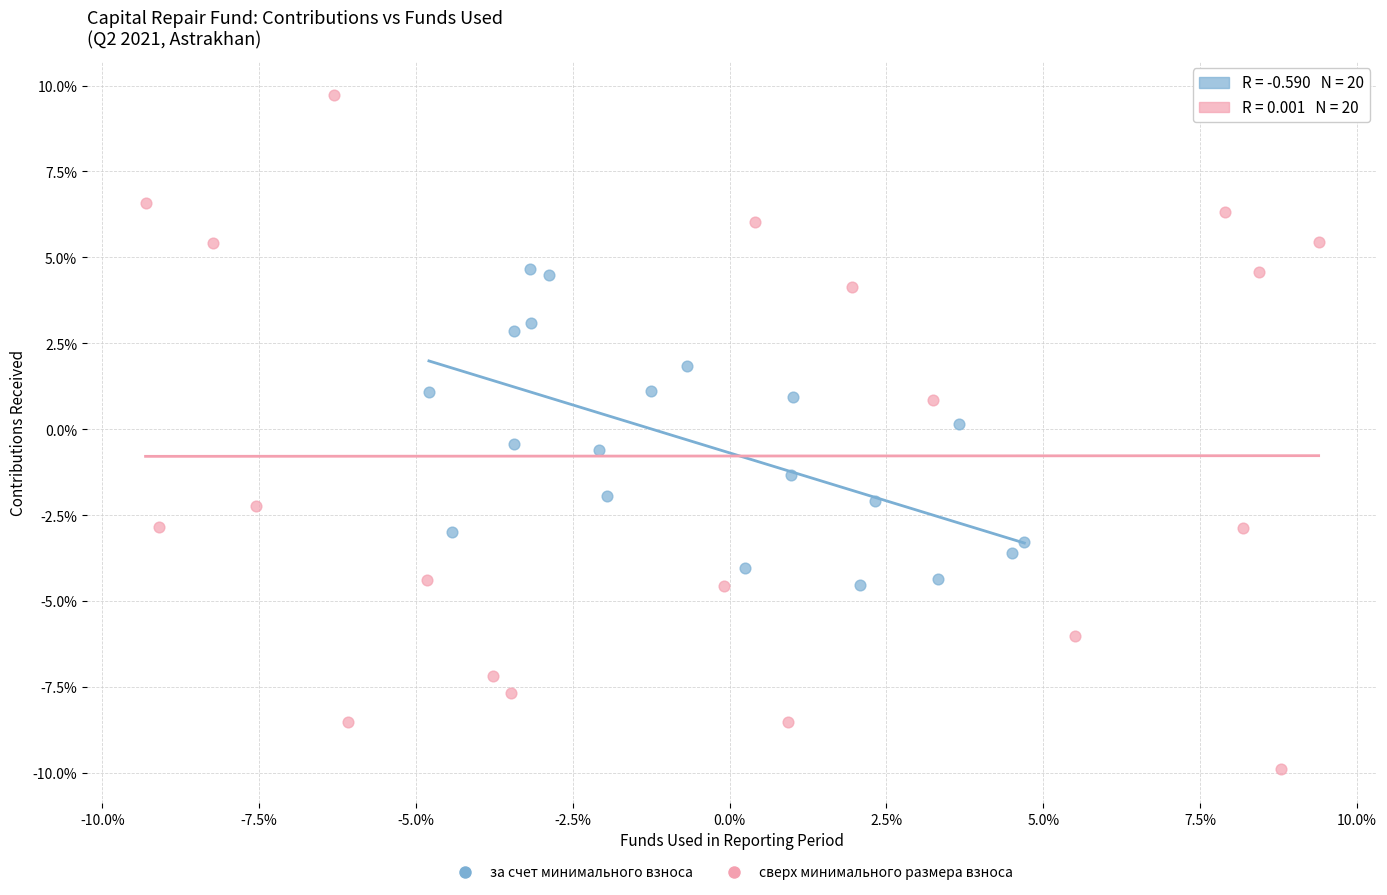

What are all the series names shown in the legend?

за счет минимального взноса, сверх минимального размера взноса